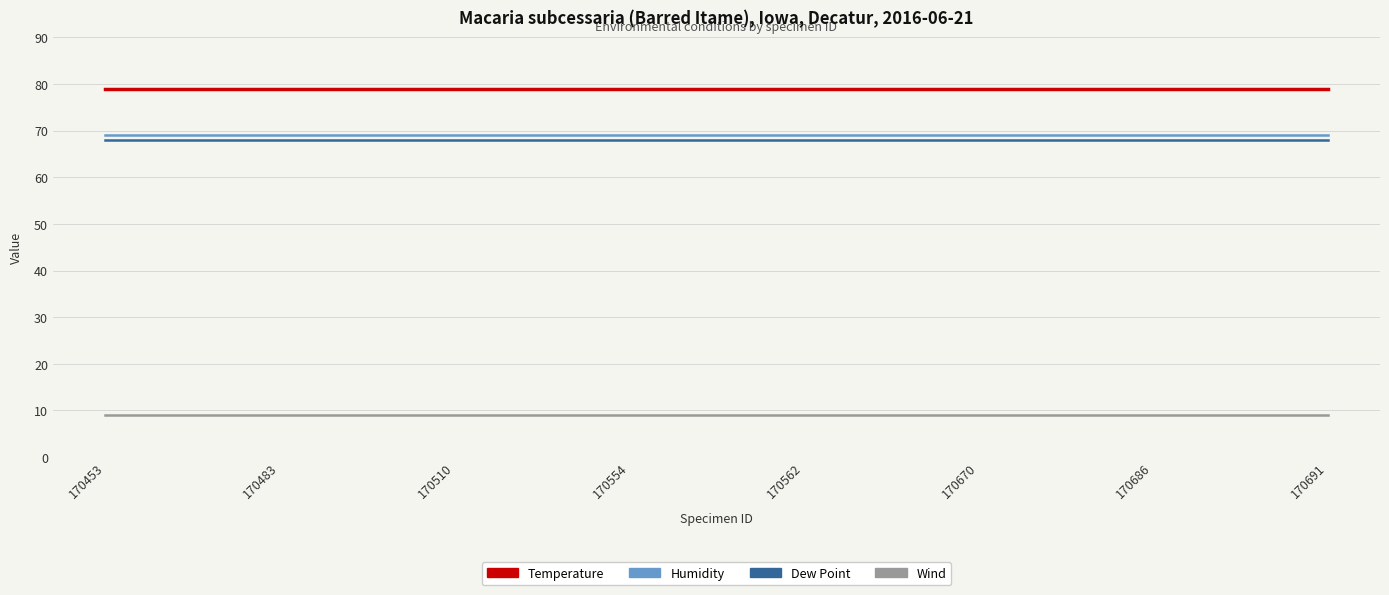

What is the sum of the Dew Point values at 170686 and 170510?

136